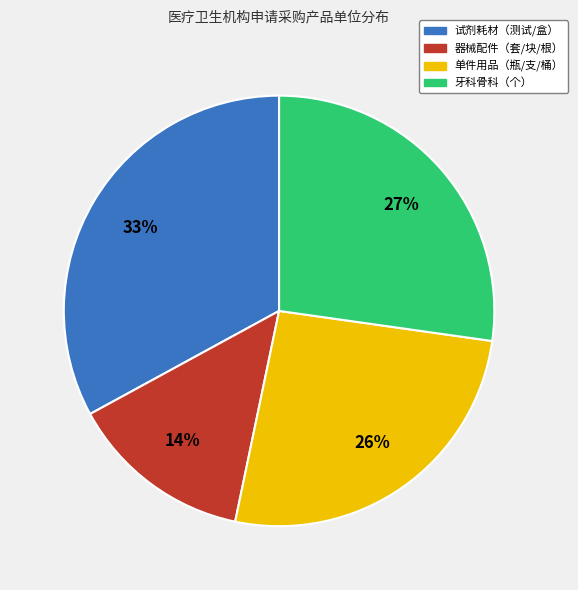

Approximately how many times larger is the value at 器械配件（套/块/根） compared to 试剂耗材（测试/盒）?

0.4